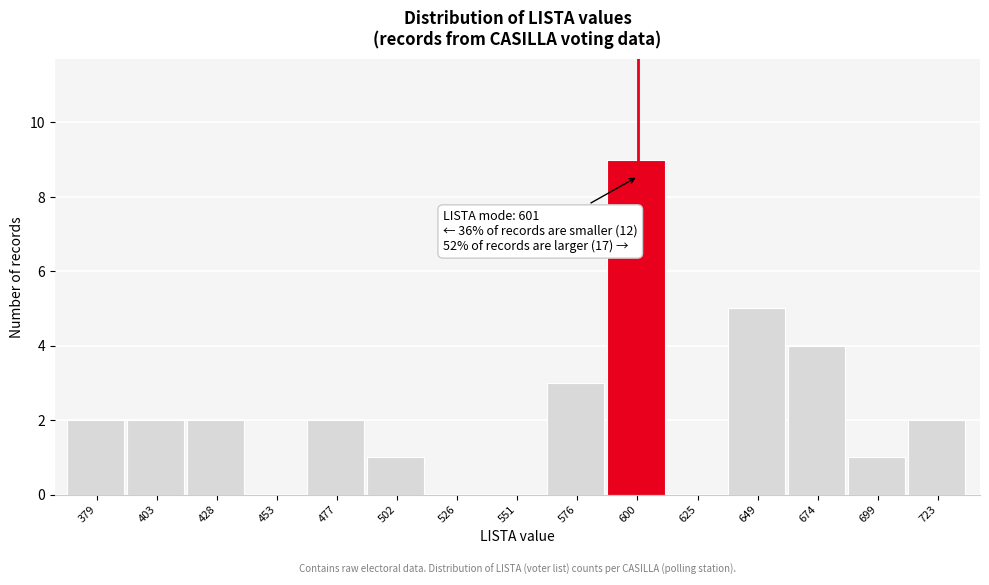

Which range on the x-axis has the tallest bar?

590 to 615